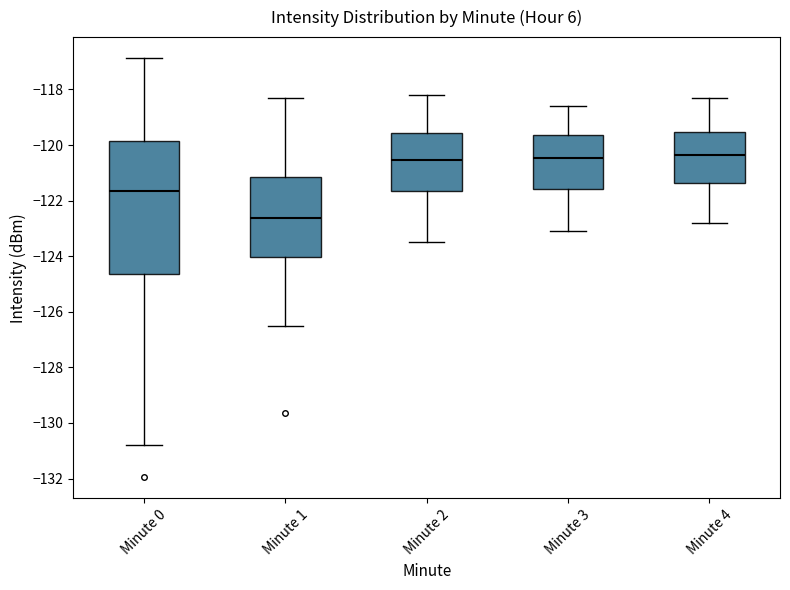

Reading left to right, read every box against the y-axis: the position of its median line, the range the box covers, and the ends of its whiskers. The values are not printed on the chart, so give them approximately, as read against the axis.

Minute 0: median -121.6, box -124.6 to -119.8, whiskers -130.8 to -116.8
Minute 1: median -122.6, box -124.0 to -121.2, whiskers -126.4 to -118.2
Minute 2: median -120.6, box -121.6 to -119.6, whiskers -123.4 to -118.2
Minute 3: median -120.4, box -121.6 to -119.6, whiskers -123.0 to -118.6
Minute 4: median -120.4, box -121.4 to -119.6, whiskers -122.8 to -118.2